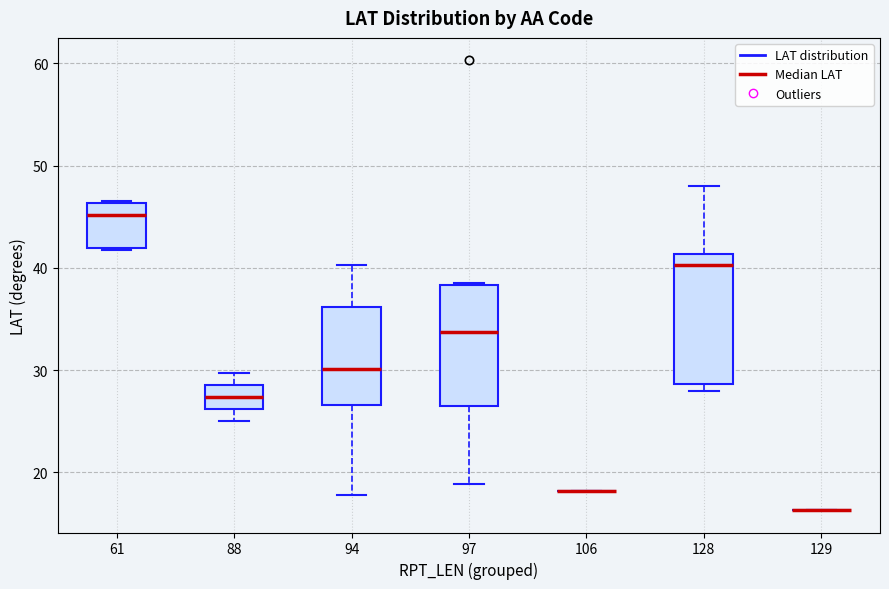

Reading left to right, transcribe this box plot: for each box, give where its median line is, the range the box spans, and where its two whiskers end, as read against the y-axis. The values are not printed on the chart, so give them approximately, as read against the axis.

61: median 45, box 42 to 46, whiskers 42 to 47
88: median 27, box 26 to 29, whiskers 25 to 30
94: median 30, box 27 to 36, whiskers 18 to 40
97: median 34, box 27 to 38, whiskers 19 to 39
106: box collapsed to a line at 18, whiskers 18 to 18
128: median 40, box 29 to 41, whiskers 28 to 48
129: box collapsed to a line at 16, whiskers 16 to 16